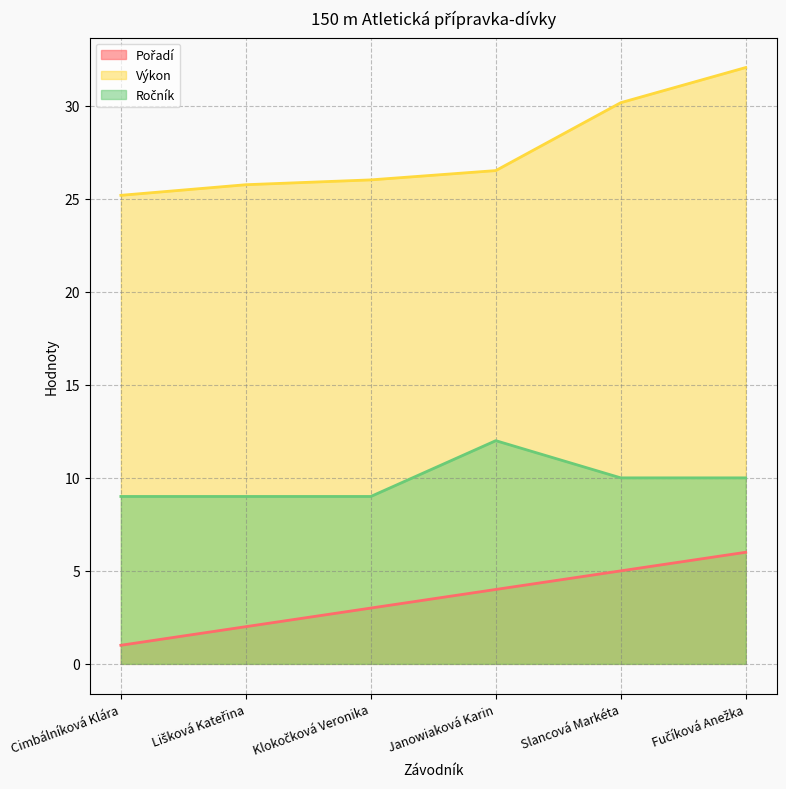

How many lines are shown in the chart?

3